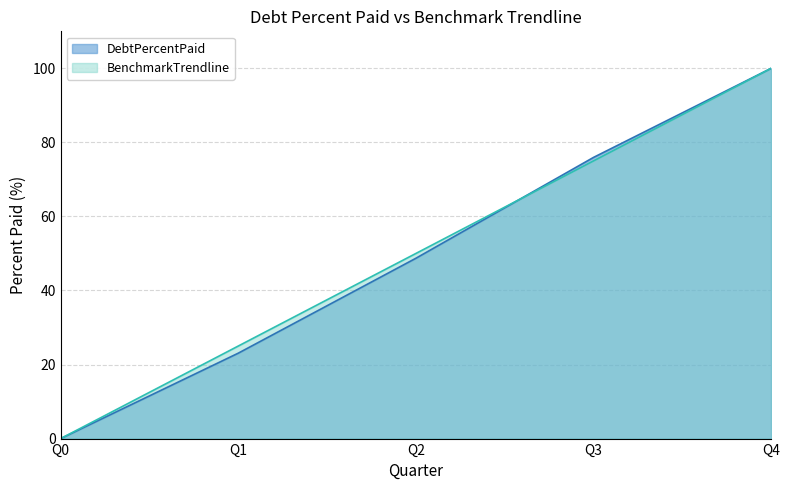

What is the spread (max minus min) of values at Q3?

0.9